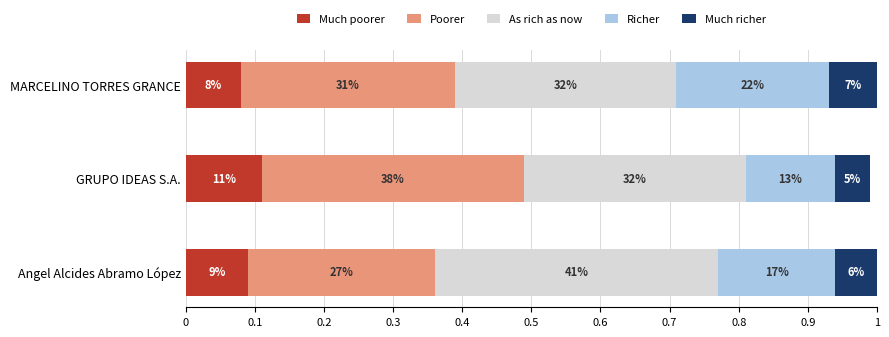

What are all the series names shown in the legend?

Much poorer, Poorer, As rich as now, Richer, Much richer